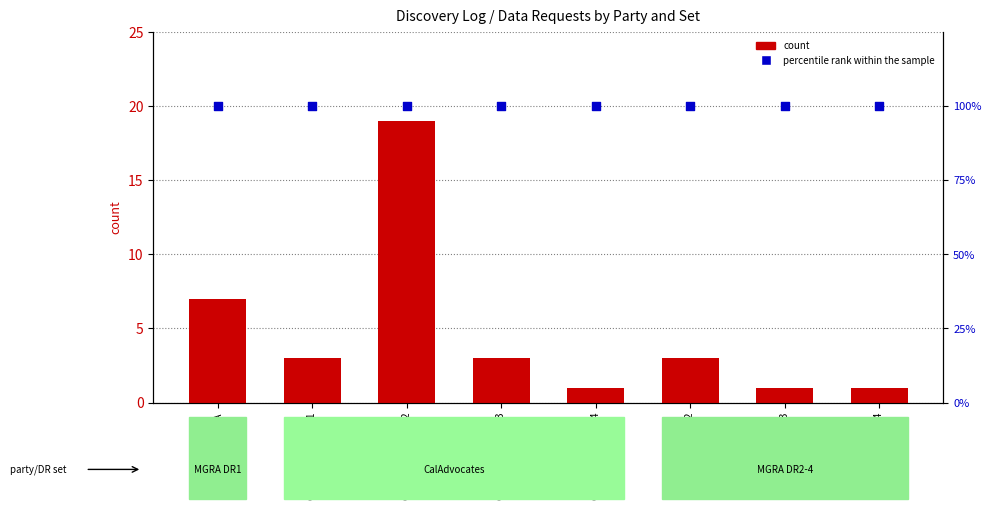

At how many categories does at least one series exceed 27?

8